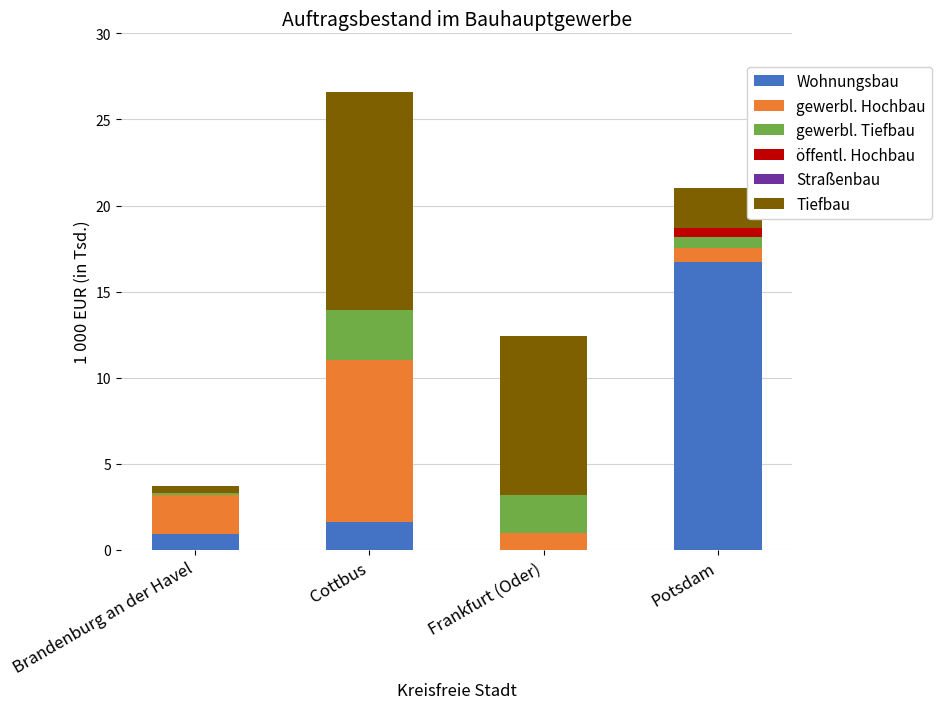

Reading left to right, what are the values for Wohnungsbau?

Brandenburg an der Havel=0.9	Cottbus=1.6	Frankfurt (Oder)=0.0	Potsdam=16.7